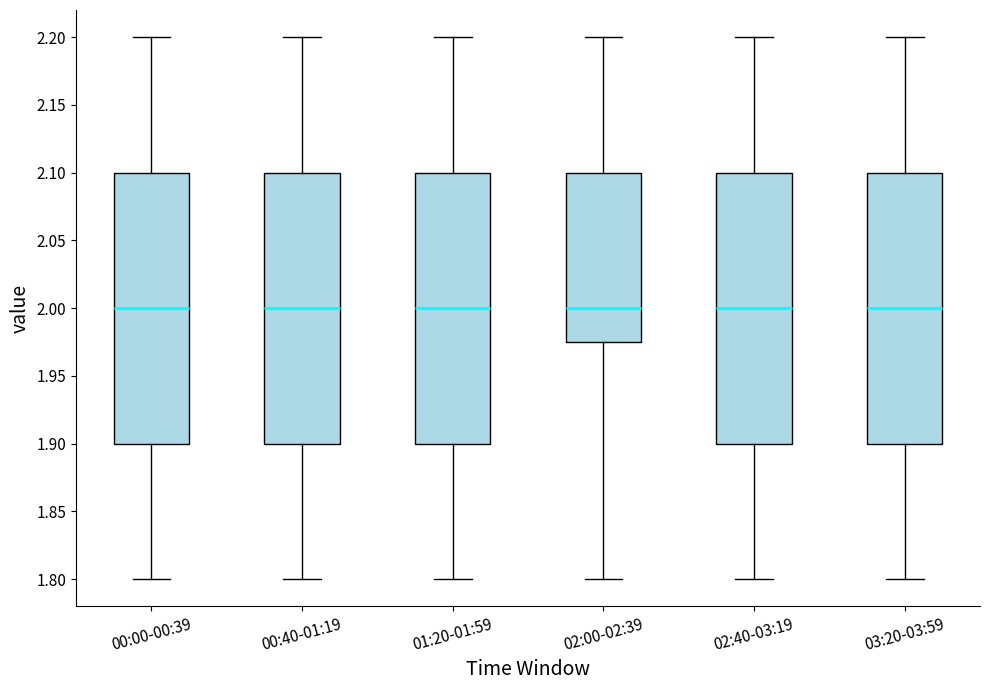

Where does the upper whisker of the box for 03:20-03:59 end on the y-axis? The values are not printed on the chart, so give them approximately, as read against the axis.

2.200